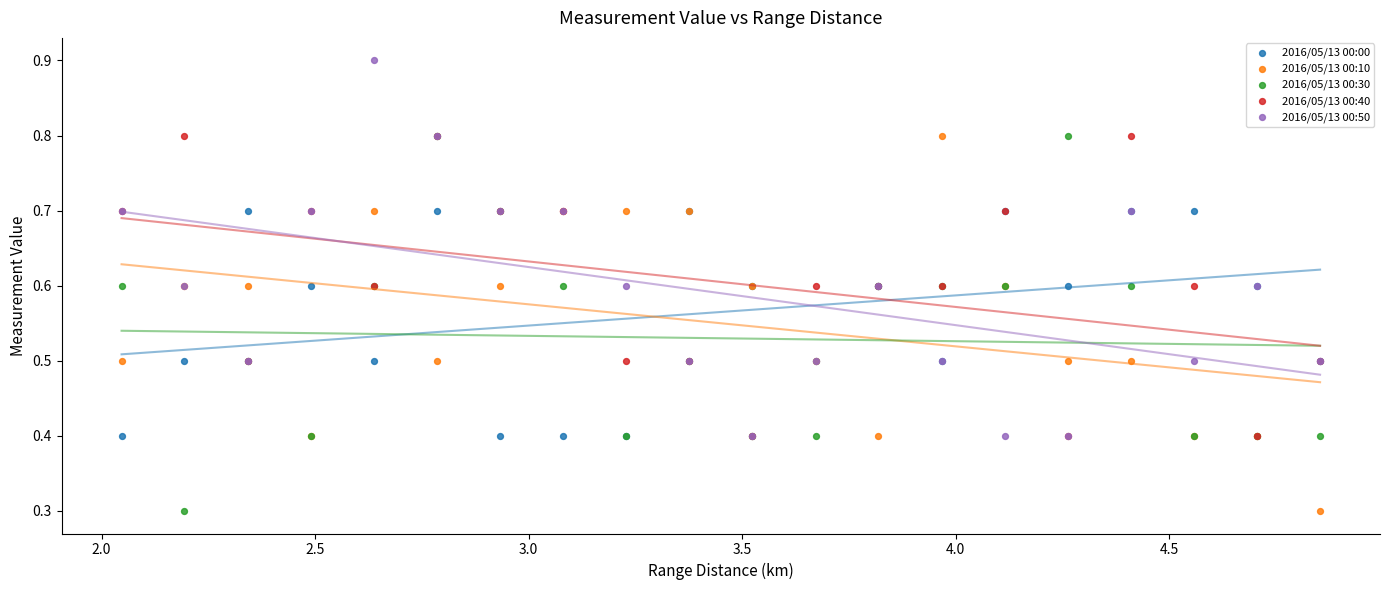

What are all the series names shown in the legend?

2016/05/13 00:00, 2016/05/13 00:10, 2016/05/13 00:30, 2016/05/13 00:40, 2016/05/13 00:50